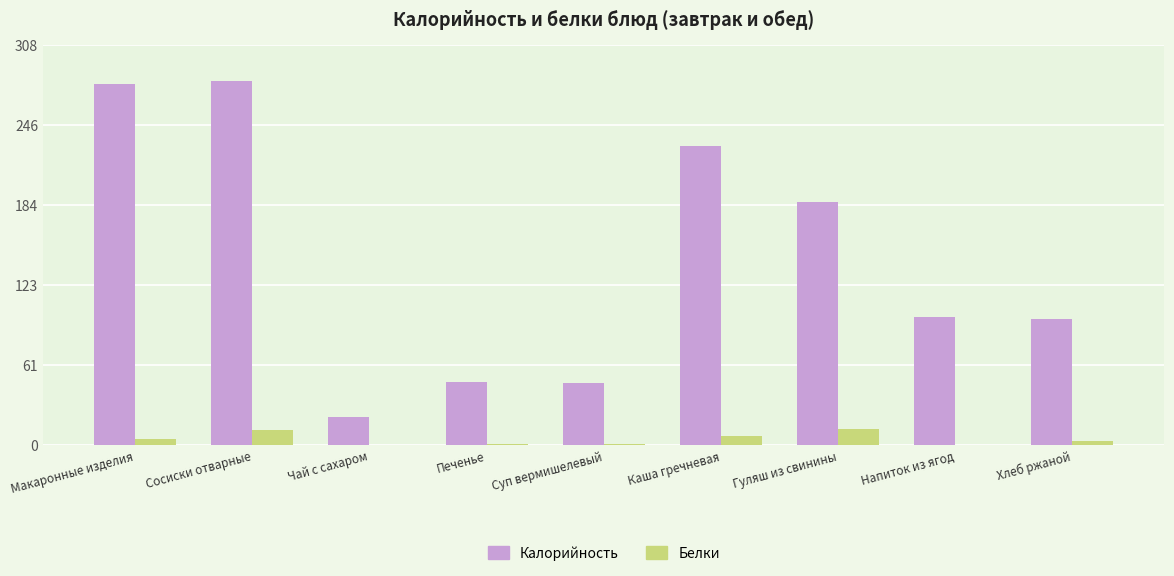

Which series changed the most between Каша гречневая and Гуляш из свинины?

Калорийность